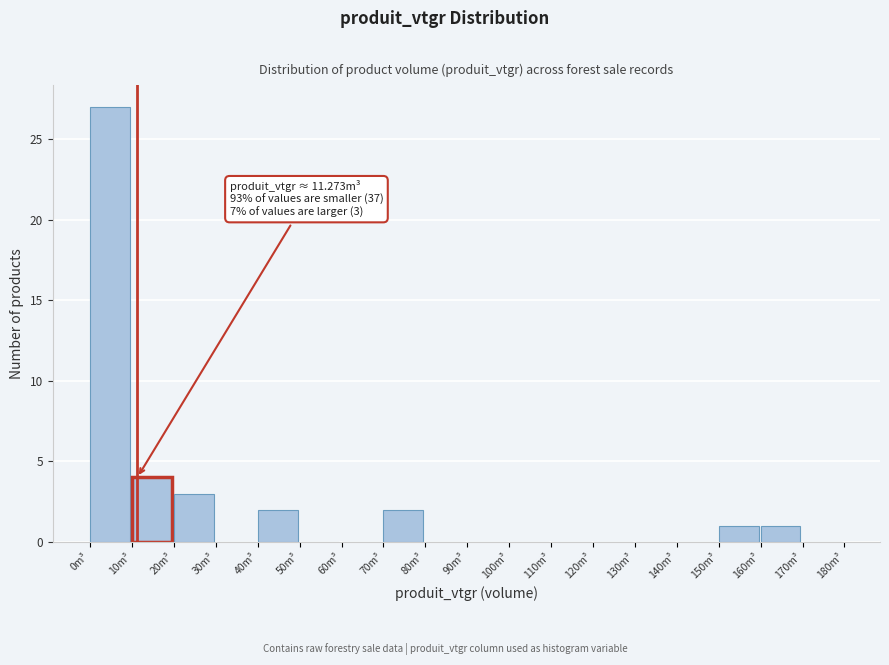

Which range on the x-axis has the tallest bar?

0 to 10